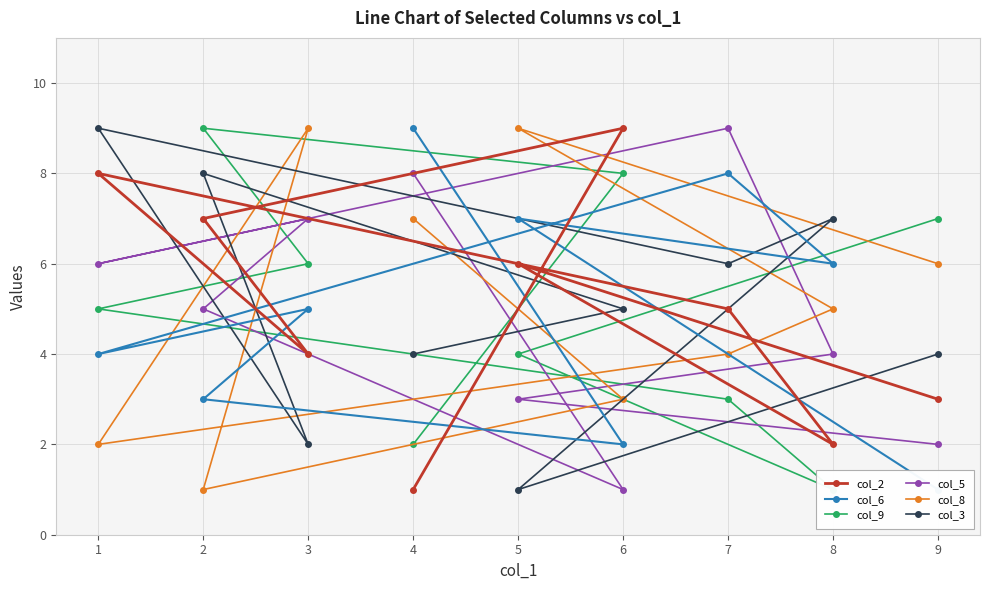

The col_3 series shows 5 at 6. True or false?

True